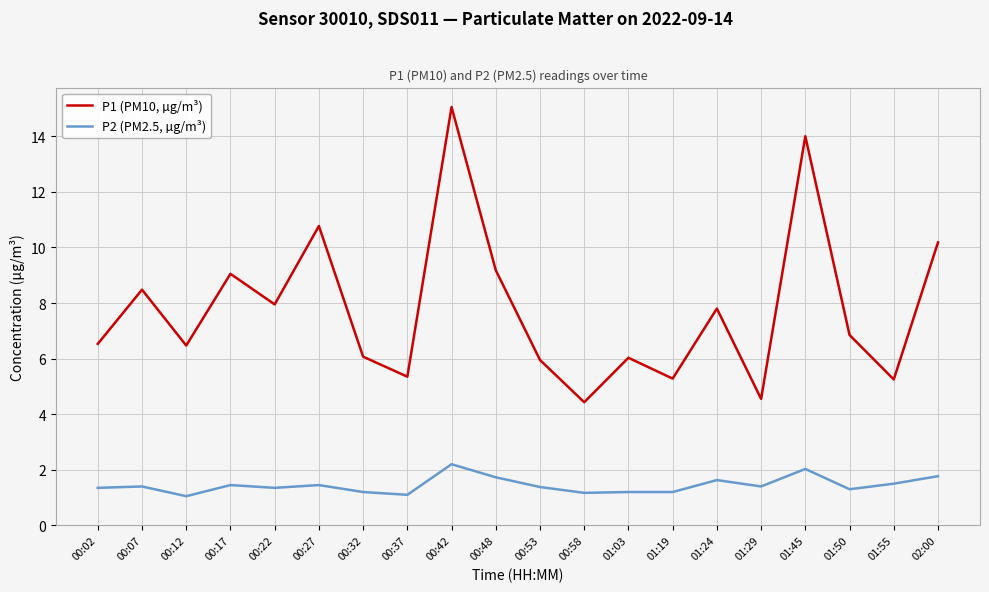

What position from the right is 00:48?

11